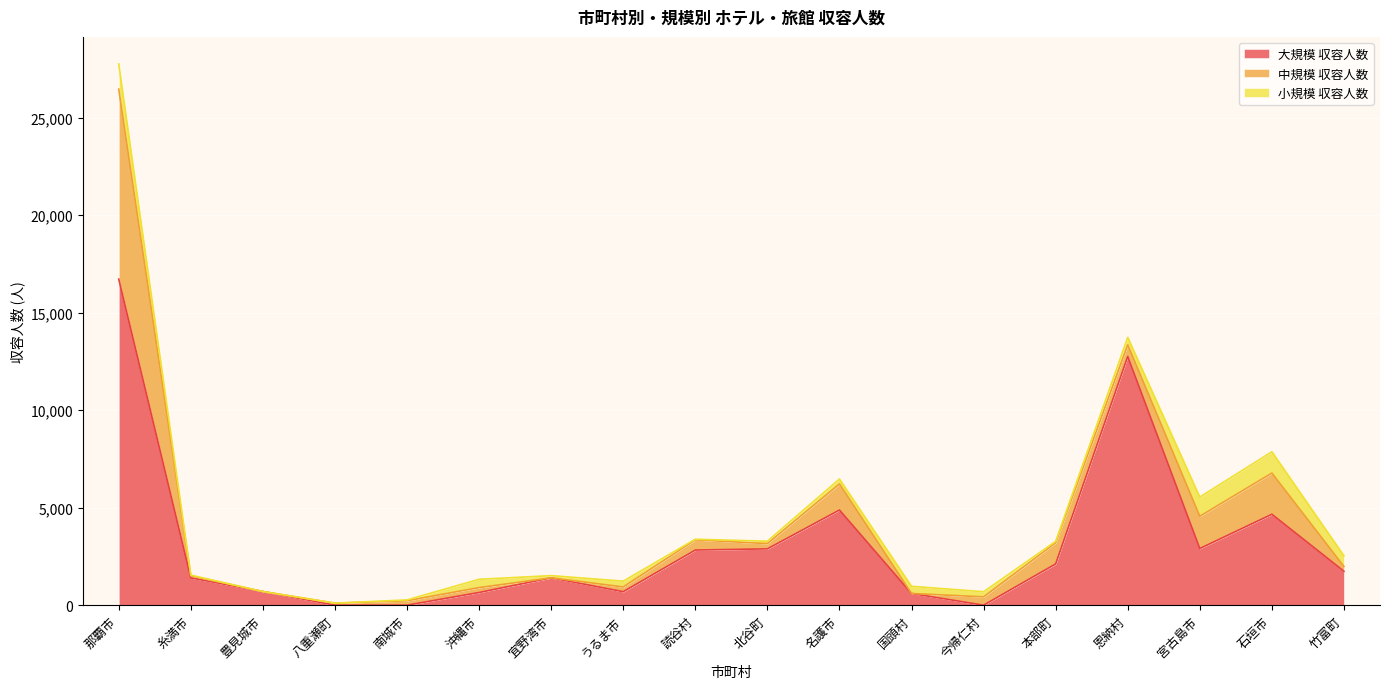

Reading right to left, transcribe all the data shown in this chart.

大規模 収容人数: 竹富町=1740	石垣市=4661	宮古島市=2905	恩納村=12752	本部町=2116	今帰仁村=0	国頭村=600	名護市=4879	北谷町=2887	読谷村=2826	うるま市=692	宜野湾市=1401	沖縄市=650	南城市=0	八重瀬町=0	豊見城市=699	糸満市=1398	那覇市=16717
中規模 収容人数: 竹富町=240	石垣市=2112	宮古島市=1654	恩納村=595	本部町=1080	今帰仁村=426	国頭村=0	名護市=1336	北谷町=268	読谷村=522	うるま市=242	宜野湾市=0	沖縄市=252	南城市=226	八重瀬町=104	豊見城市=0	糸満市=108	那覇市=9738
小規模 収容人数: 竹富町=553	石垣市=1092	宮古島市=984	恩納村=387	本部町=76	今帰仁村=262	国頭村=368	名護市=253	北谷町=124	読谷村=33	うるま市=297	宜野湾市=114	沖縄市=425	南城市=44	八重瀬町=0	豊見城市=0	糸満市=35	那覇市=1293